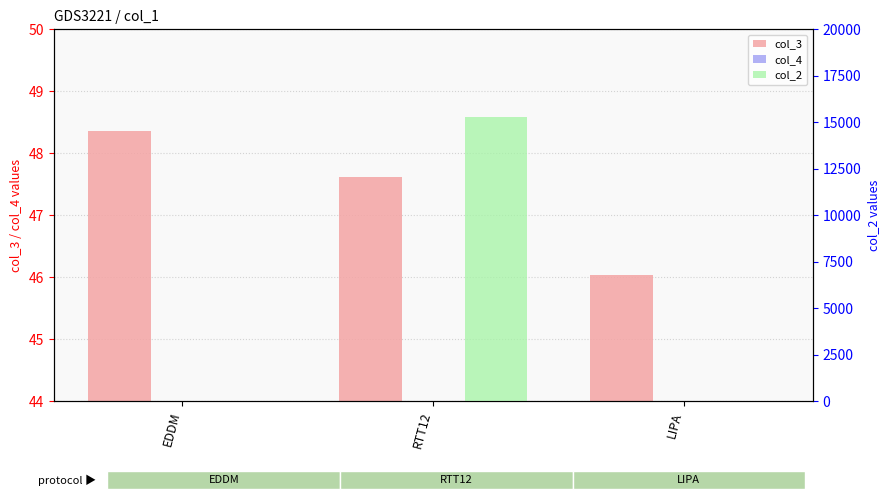

Which series changed the most between EDDM and LIPA?

col_3